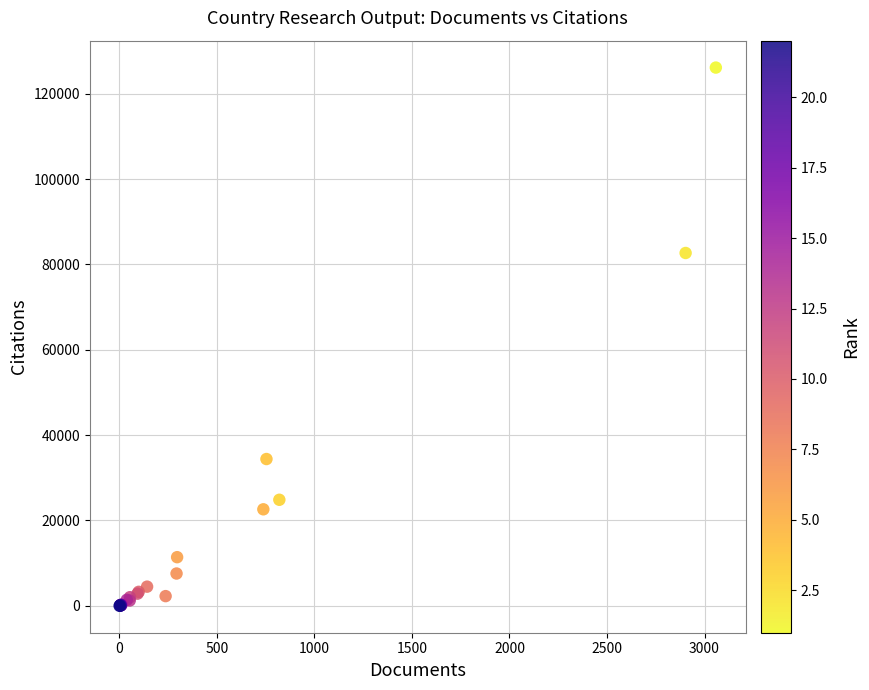

What Y value in the scatter plot is closest to 63069?

82685